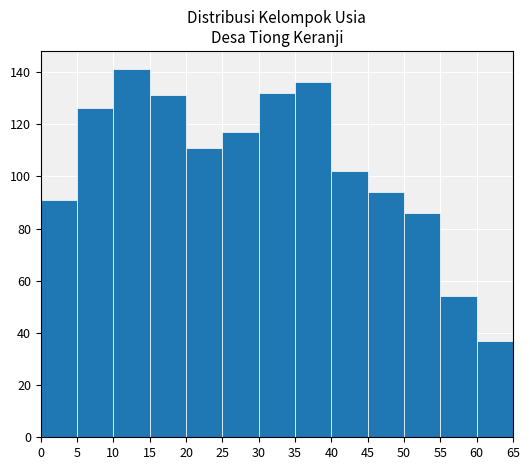

Over which range of the x-axis is the bar tallest?

10 to 15